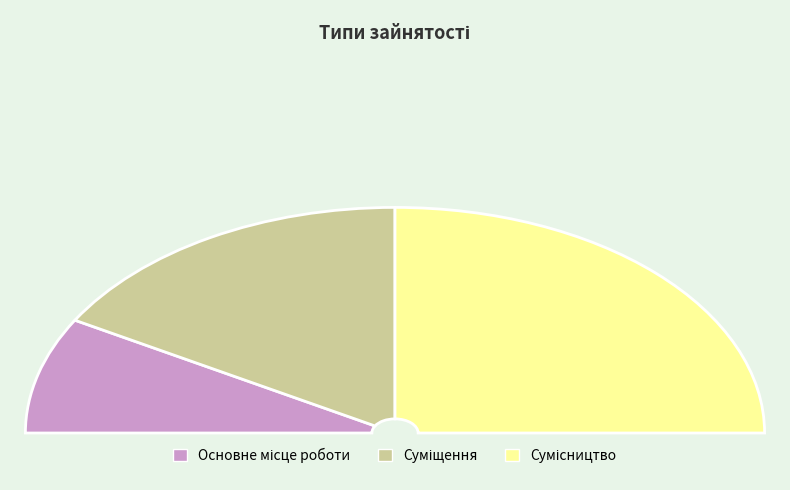

True or false: Суміщення accounts for 42% of the total.

False